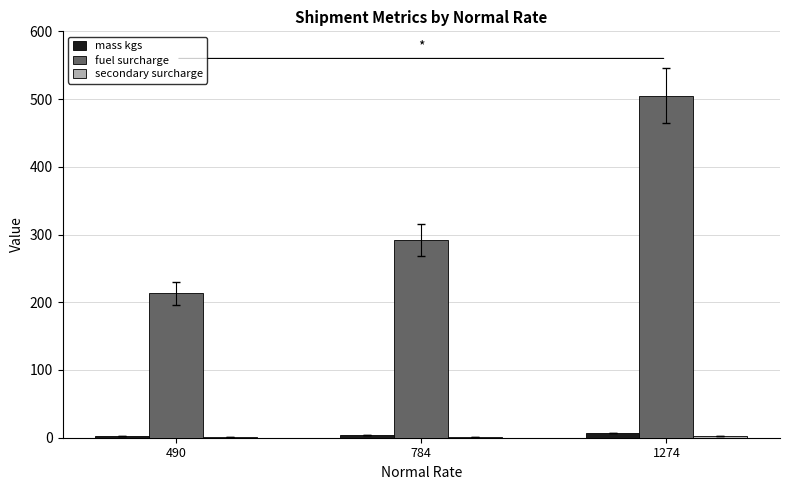

Which series has the largest total across all categories?

fuel surcharge